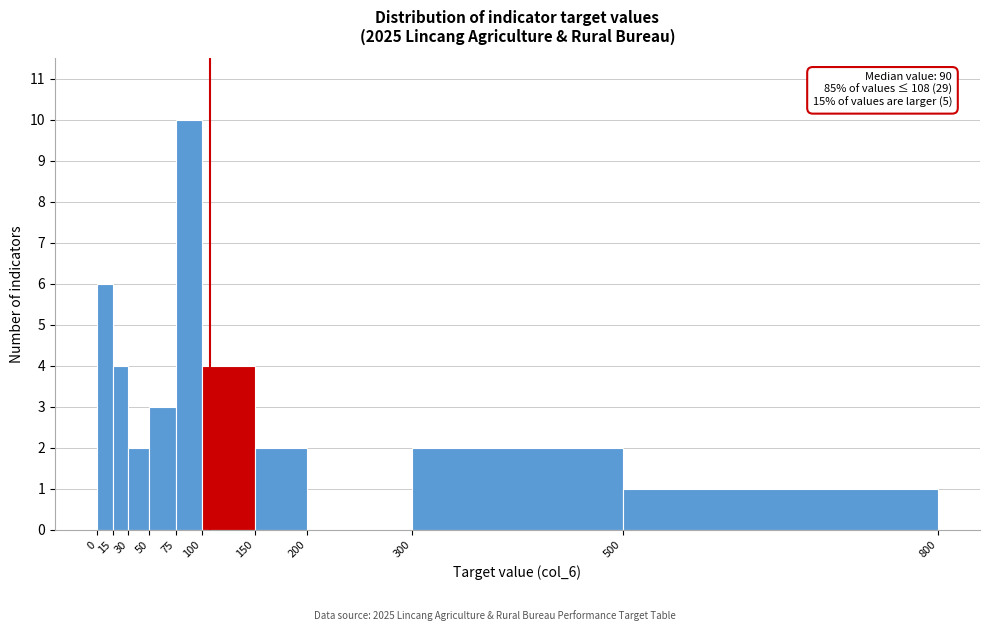

Which range on the x-axis has the tallest bar?

75 to 100